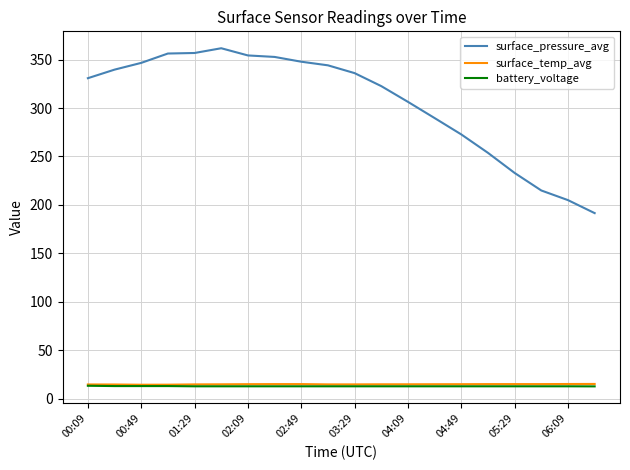

True or false: surface_pressure_avg and surface_temp_avg intersect in this chart.

False